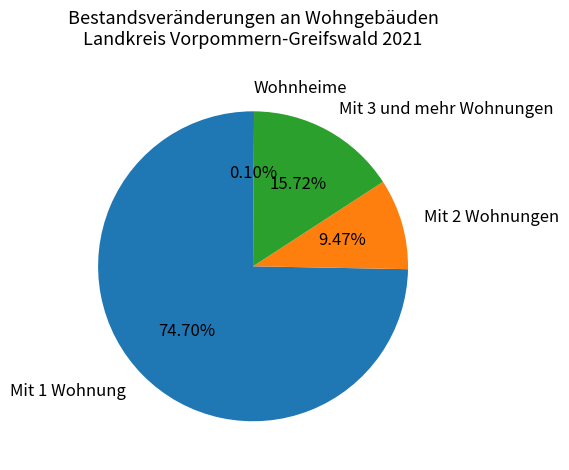

Which has a higher value, Mit 2 Wohnungen or Mit 1 Wohnung?

Mit 1 Wohnung